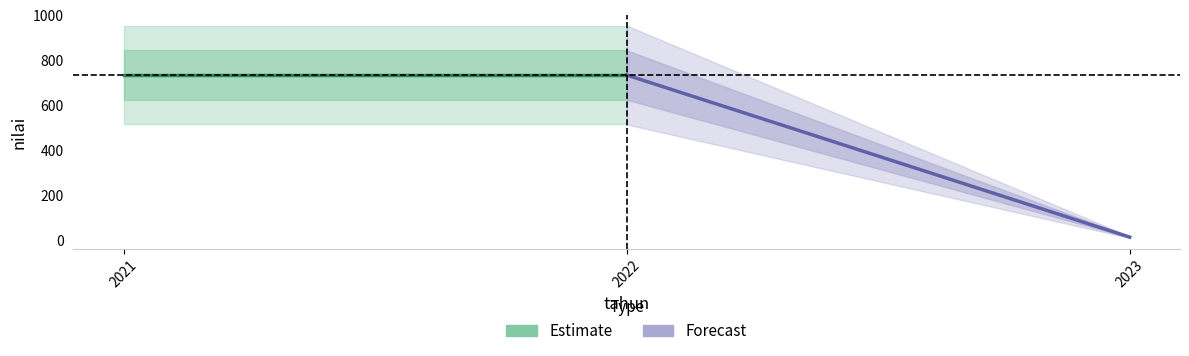

Is it true that nilai (Estimate) equals 733 at 2022?

True